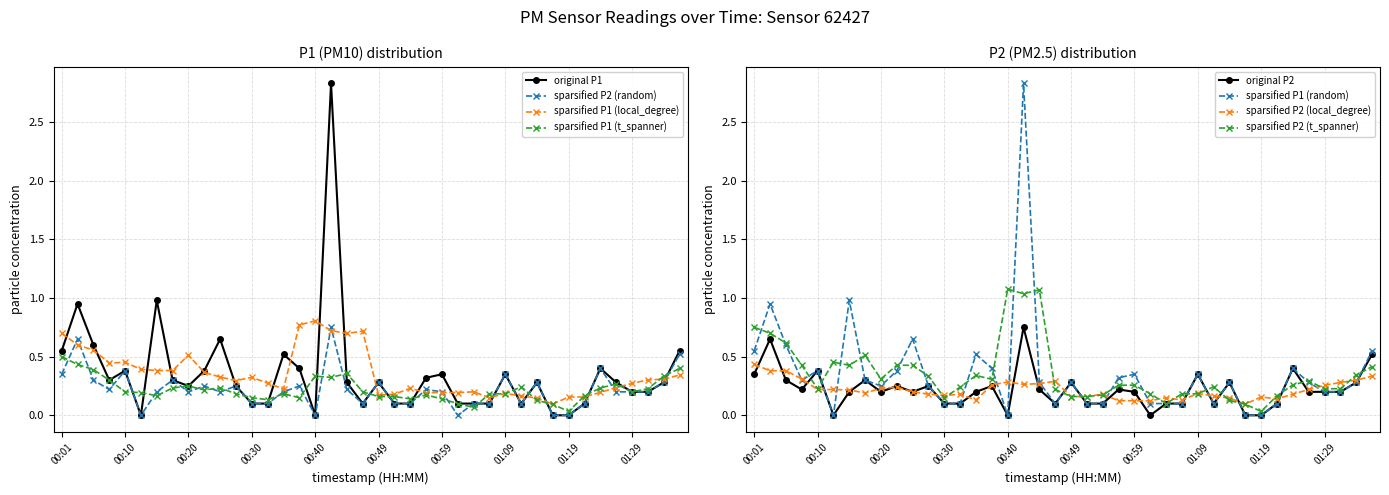

Where is P2 nearest to the value 0?

00:13